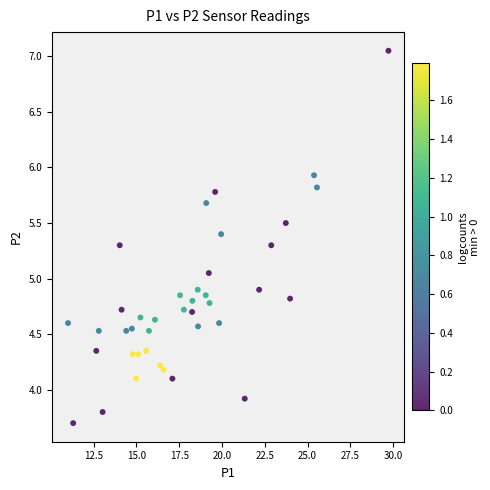

What is the range of X values (max minus min)?

18.7